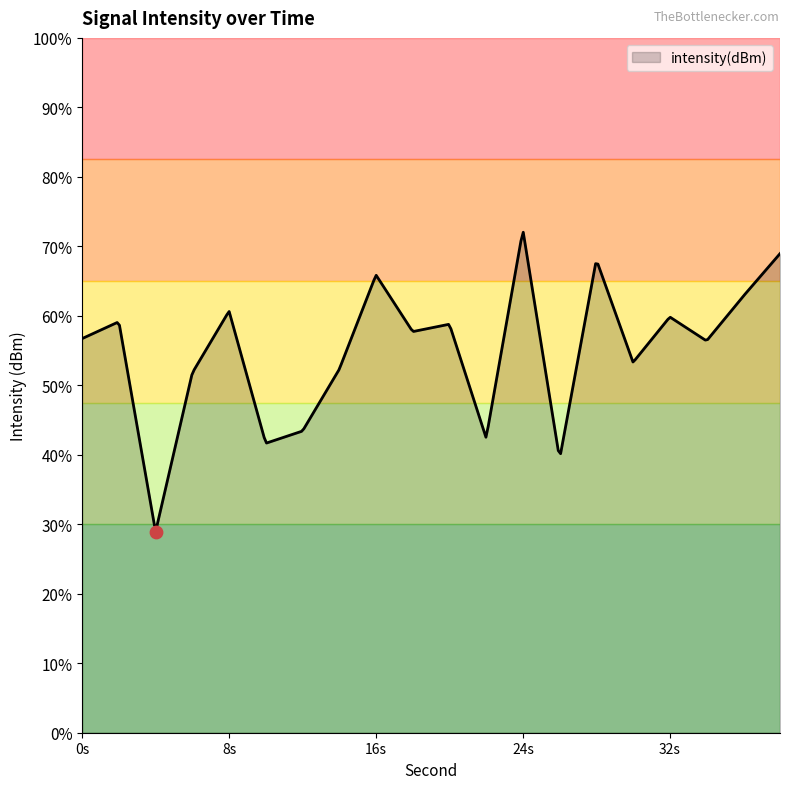

Between 24 and 20, which is larger?

24